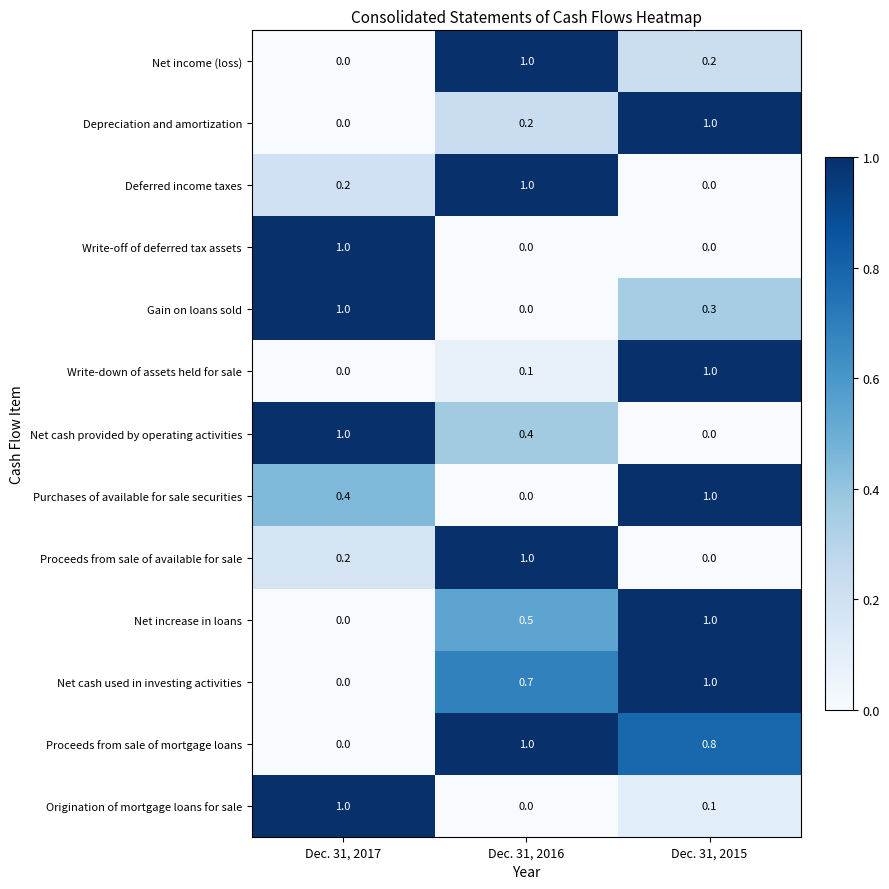

The Proceeds from sale of available for sale series shows 0.2 at Dec. 31, 2017. True or false?

True